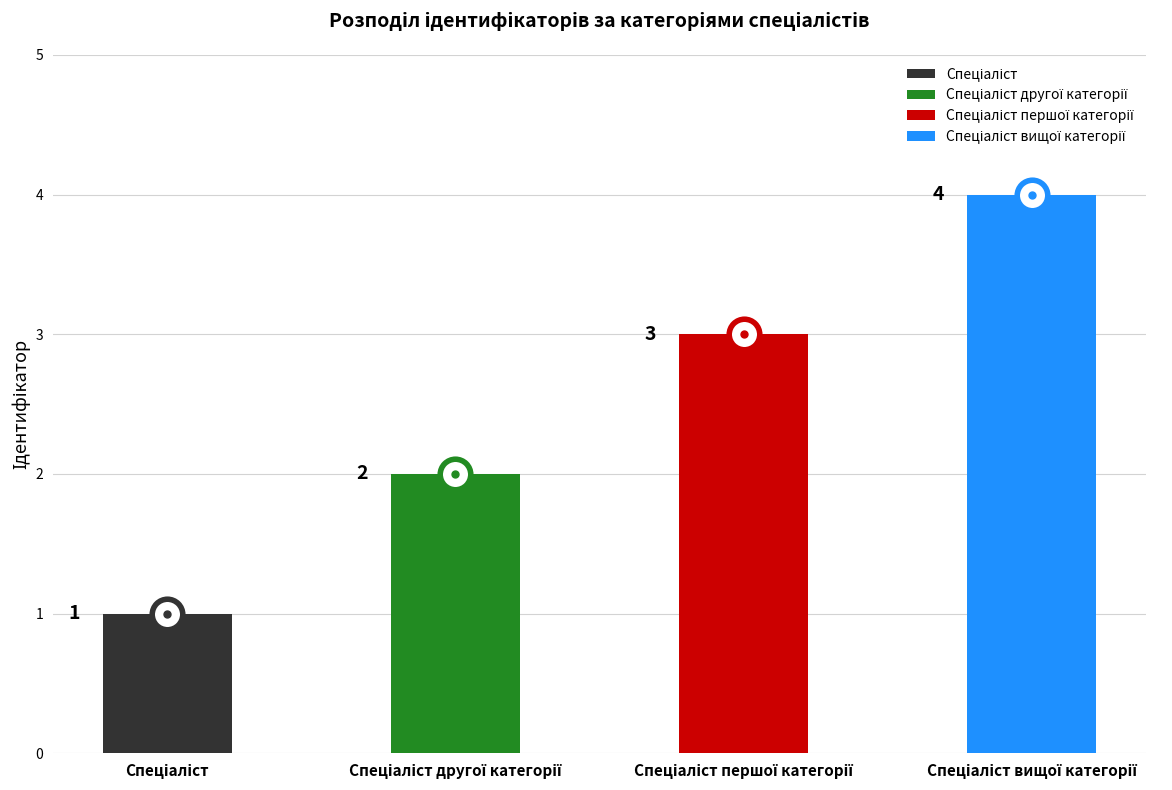

Reading left to right, list all the values displayed in this chart.

1	2	3	4